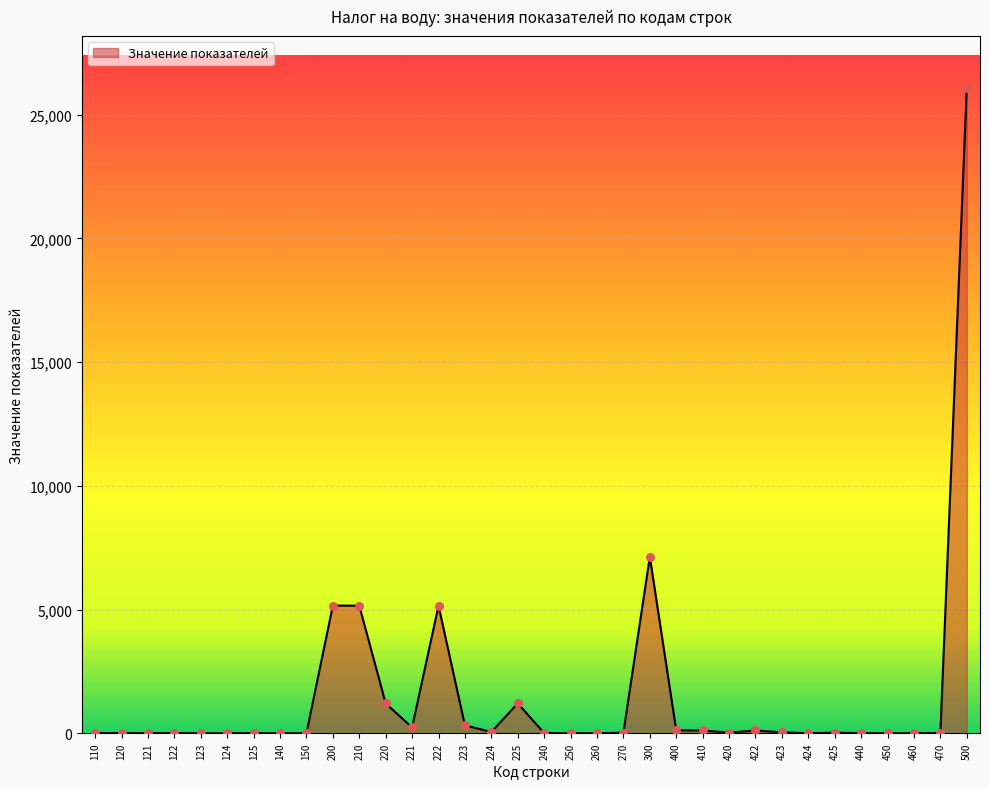

What is the change in value from 220 to 270?

-1183